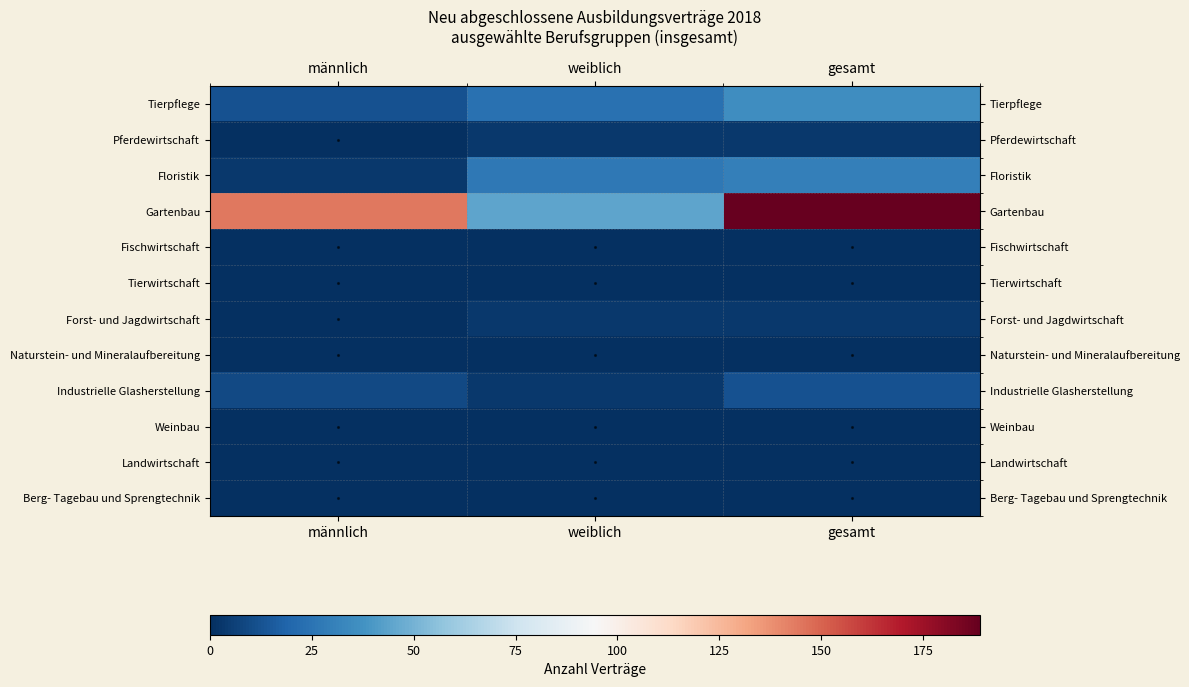

Which label corresponds to the largest value in the chart?

gesamt